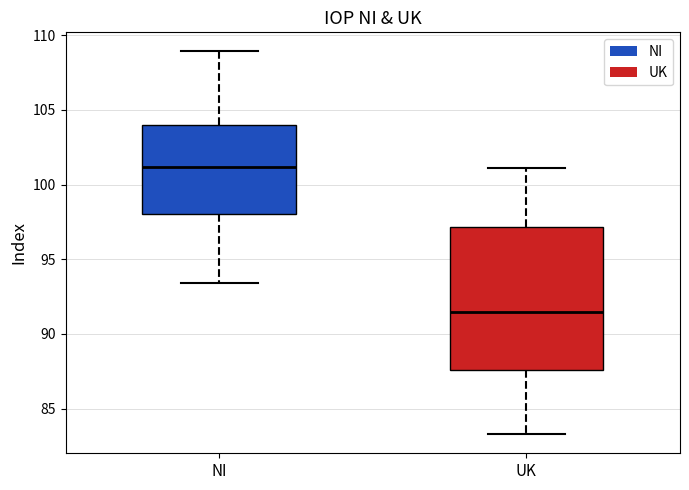

Comparing the boxes themselves (not the whiskers), which one is the tallest?

UK